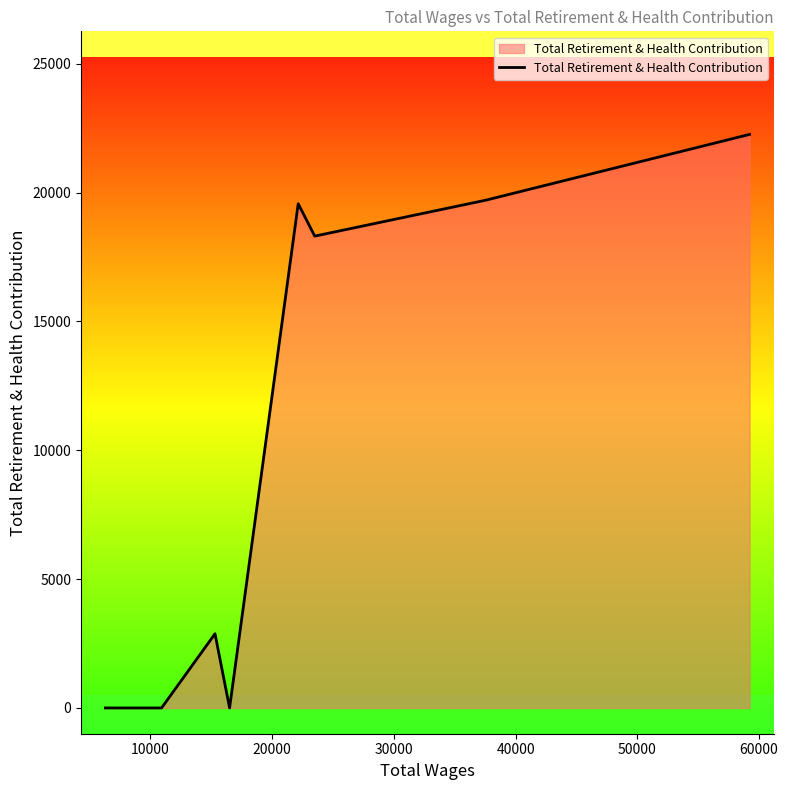

What is the greatest value displayed?

22255